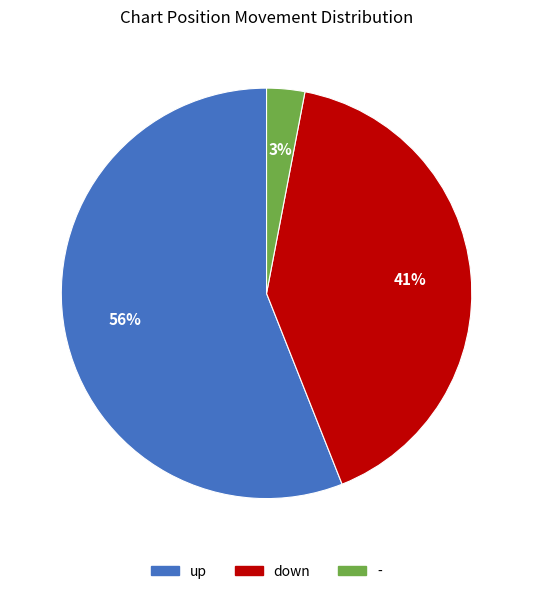

How many slices are in this pie chart?

3